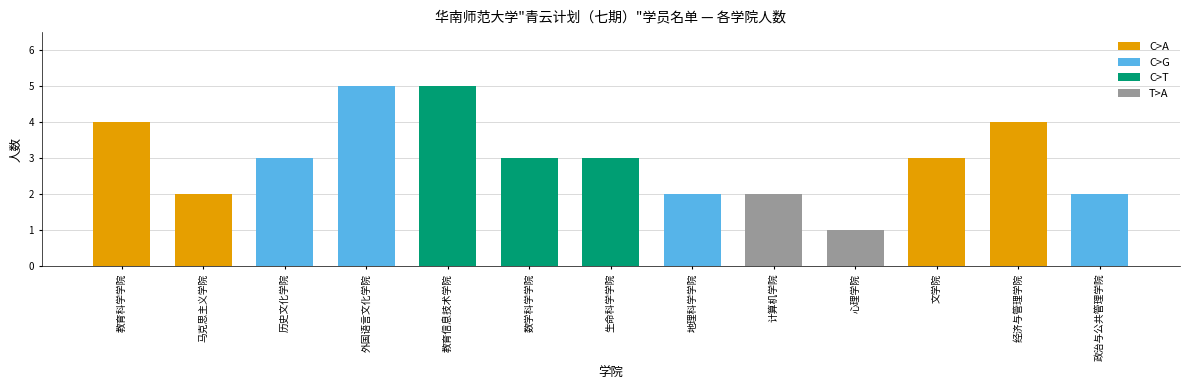

Are the bars grouped side by side (vs. stacked)?

No